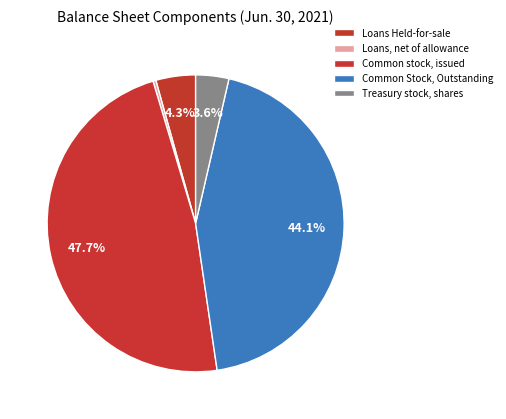

Is the sum of Loans, net of allowance and Common Stock, Outstanding greater than half?

No